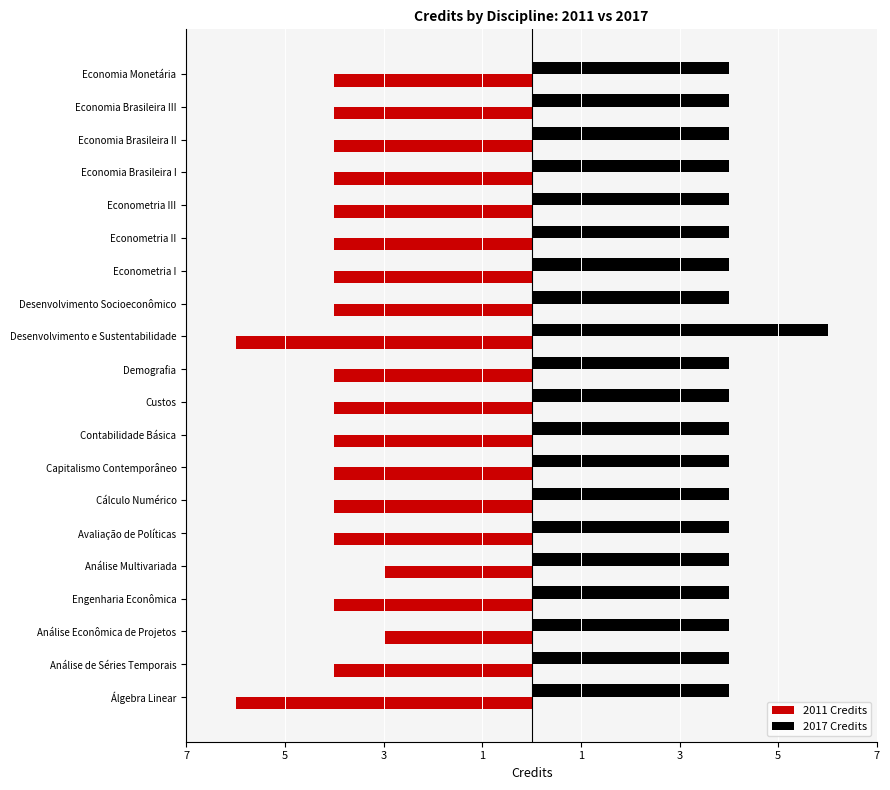

What are all the series names shown in the legend?

2011 Credits, 2017 Credits